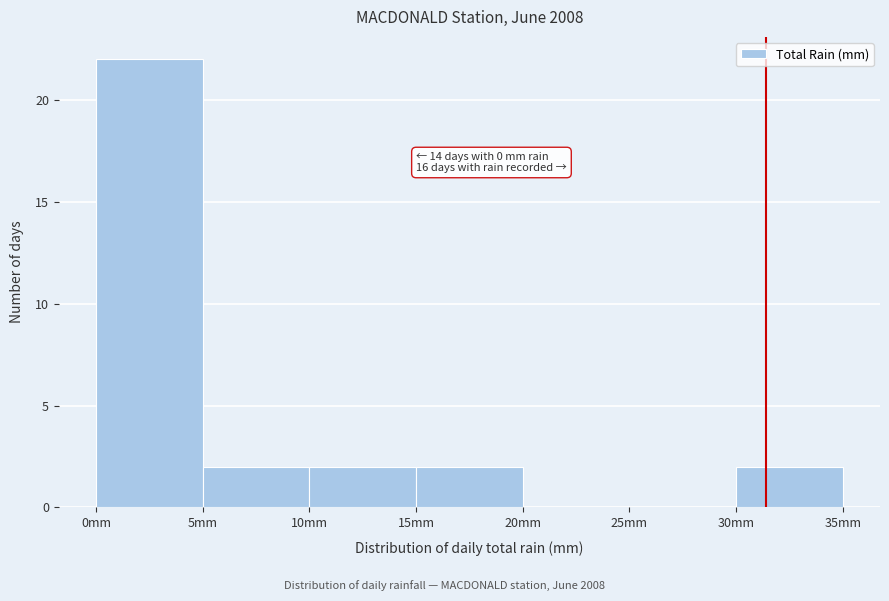

Over which range of the x-axis is the bar tallest?

0 to 5